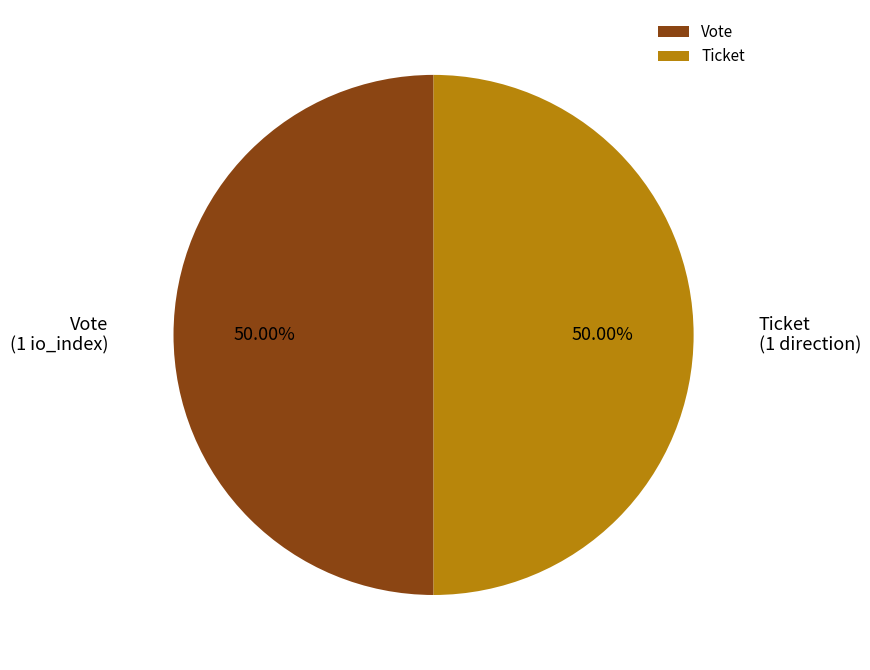

To the nearest percent, what is the difference between the Vote and Ticket slice percentages?

0%